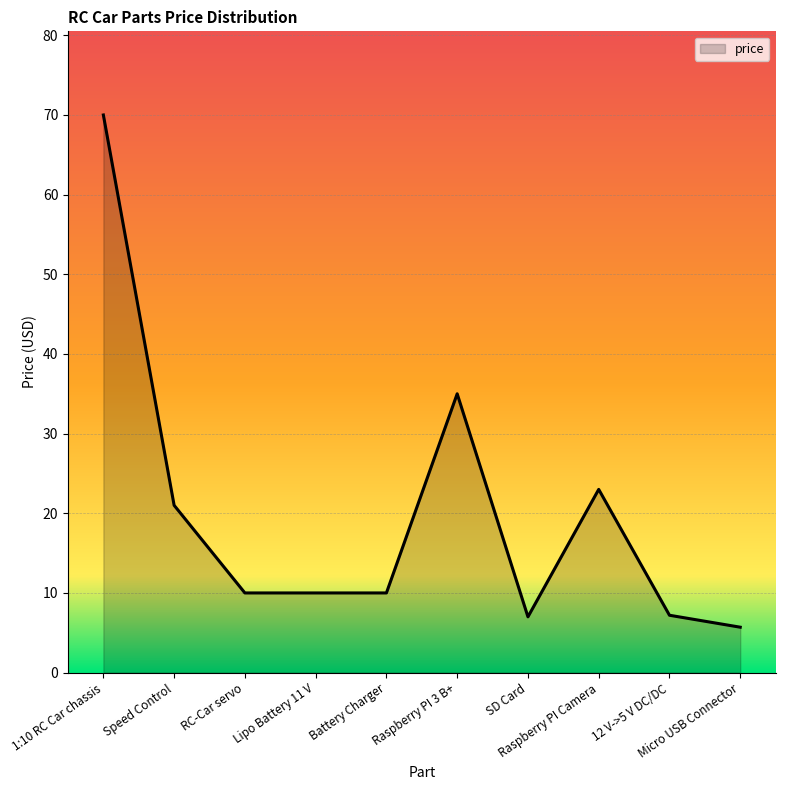

Between SD Card and Raspberry PI Camera, which is larger?

Raspberry PI Camera